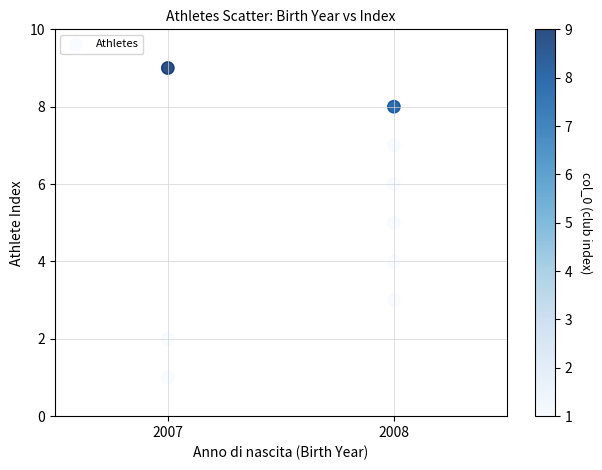

What is the average X value?

2008